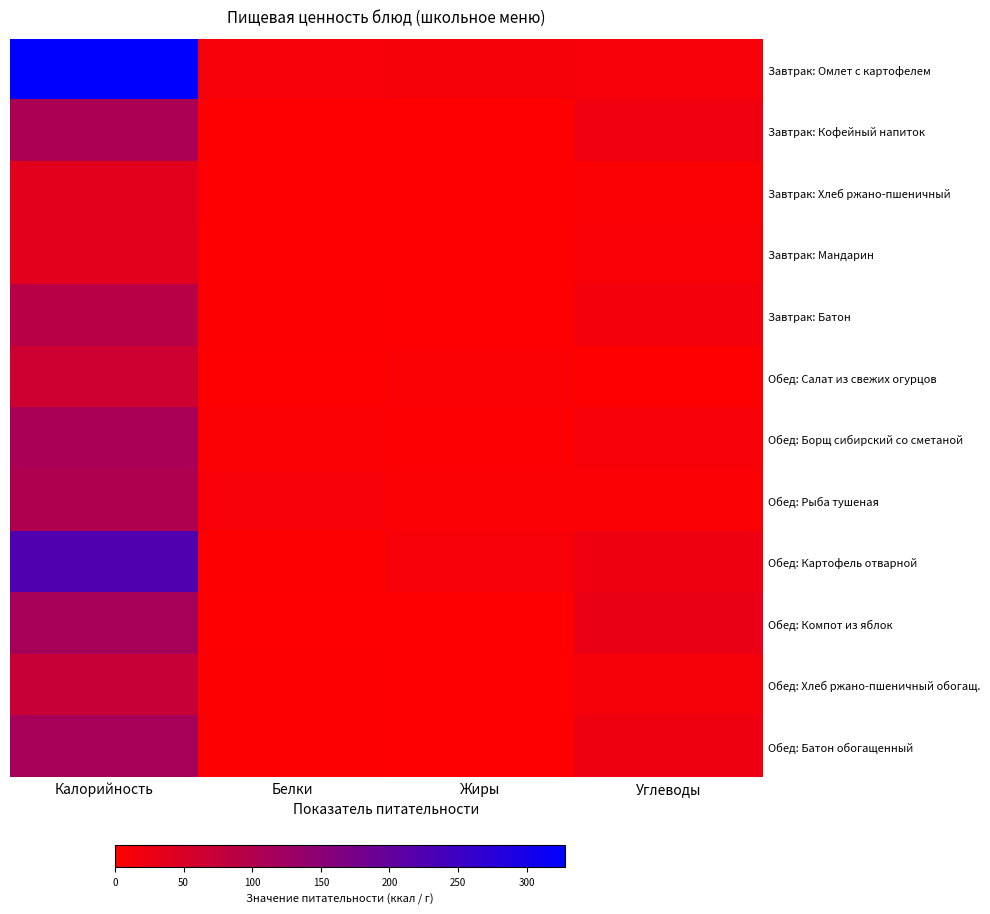

Reading left to right, transcribe all the data shown in this chart.

Завтрак: Омлет с картофелем: Калорийность=328	Белки=12	Жиры=13	Углеводы=12
Завтрак: Кофейный напиток: Калорийность=107	Белки=2	Жиры=1	Углеводы=20
Завтрак: Хлеб ржано-пшеничный: Калорийность=36	Белки=2	Жиры=1	Углеводы=7
Завтрак: Мандарин: Калорийность=38	Белки=1	Жиры=0	Углеводы=8
Завтрак: Батон: Калорийность=92	Белки=3	Жиры=1	Углеводы=16
Обед: Салат из свежих огурцов: Калорийность=63	Белки=0	Жиры=6	Углеводы=1
Обед: Борщ сибирский со сметаной: Калорийность=110	Белки=7	Жиры=5	Углеводы=10
Обед: Рыба тушеная: Калорийность=103	Белки=10	Жиры=6	Углеводы=6
Обед: Картофель отварной: Калорийность=225	Белки=3	Жиры=9	Углеводы=23
Обед: Компот из яблок: Калорийность=115	Белки=0	Жиры=0	Углеводы=28
Обед: Хлеб ржано-пшеничный обогащ.: Калорийность=72	Белки=3	Жиры=2	Углеводы=13
Обед: Батон обогащенный: Калорийность=115	Белки=3	Жиры=2	Углеводы=21